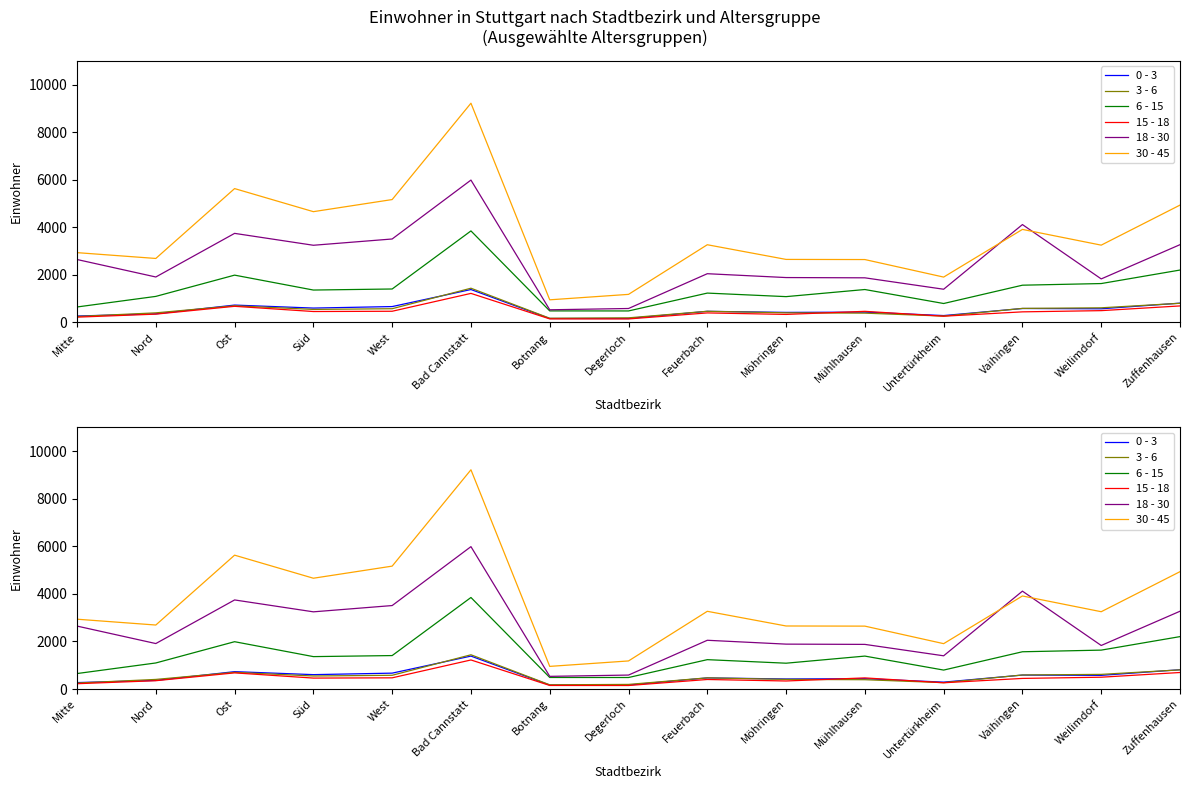

At which label does 30 - 45 reach its minimum?

Botnang